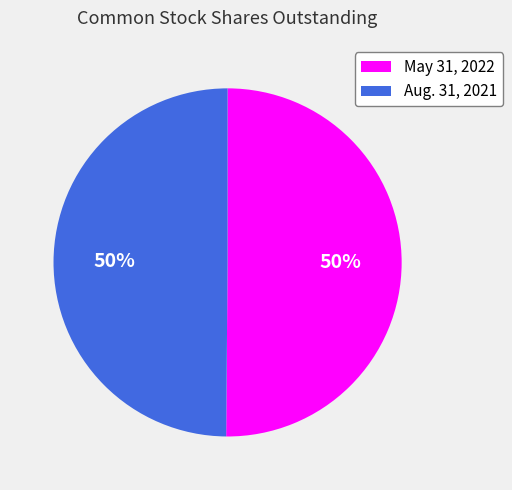

Is the sum of May 31, 2022 and Aug. 31, 2021 greater than half?

Yes